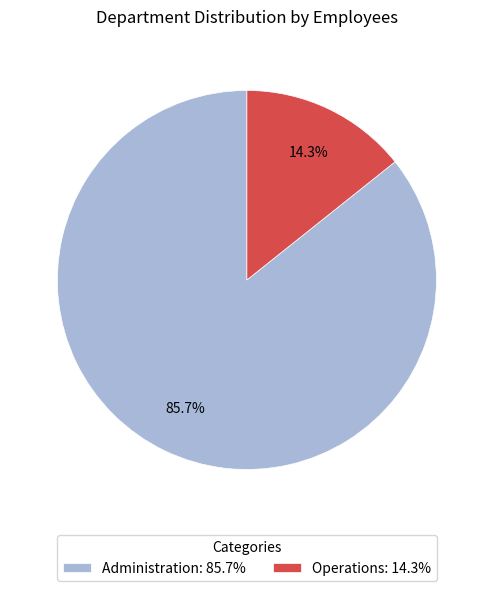

Does Administration account for over 50% of the chart?

Yes